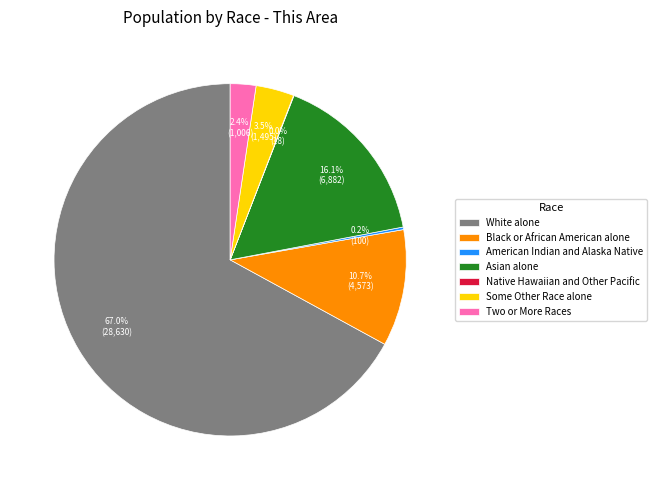

Which category accounts for the majority?

White alone